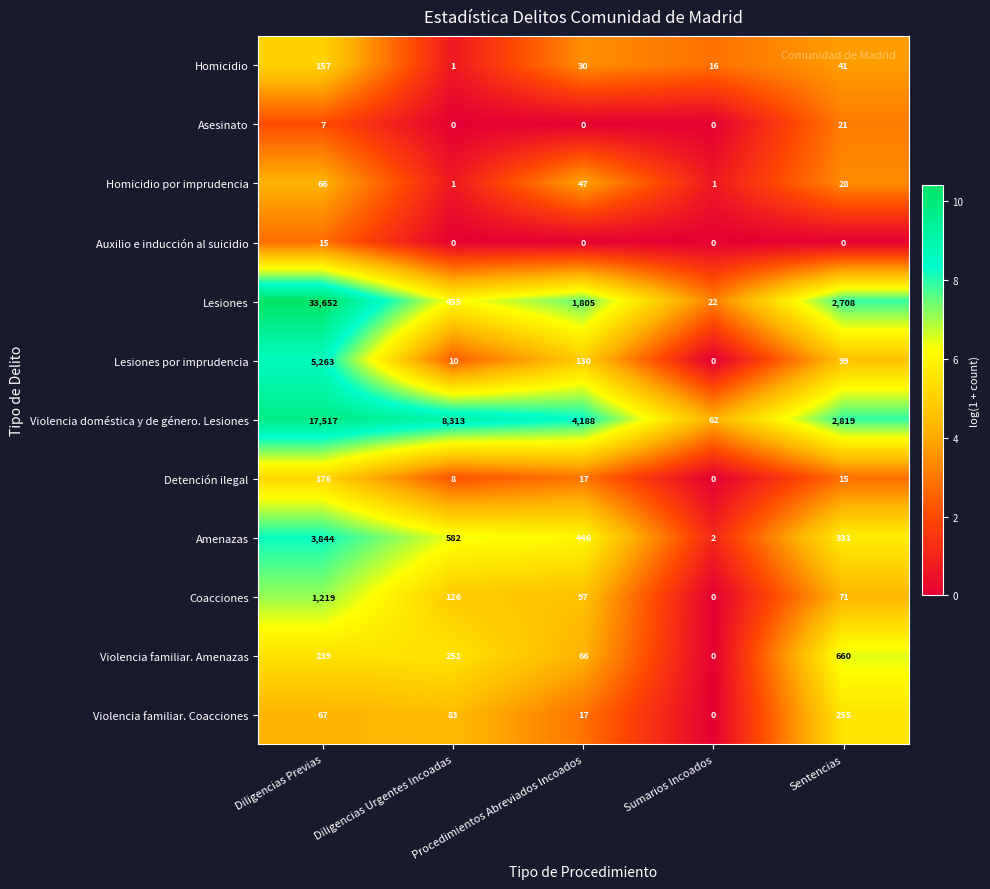

What is the lowest value of the Lesiones series?

22